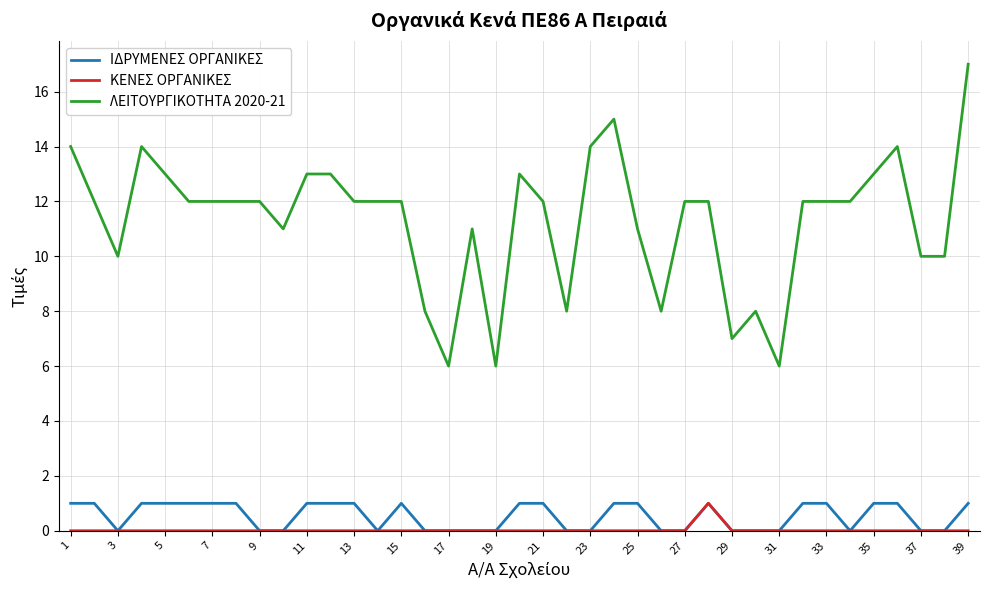

Which series has the widest spread of values?

ΛΕΙΤΟΥΡΓΙΚΟΤΗΤΑ 2020-21